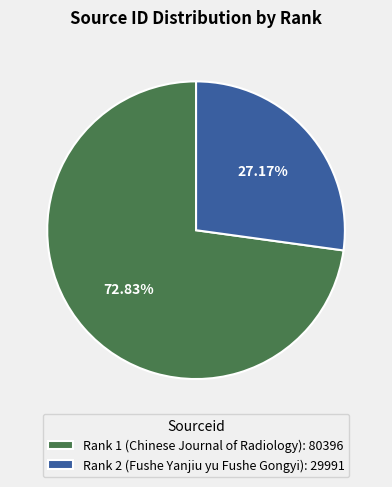

Combined, do Rank 1 (Chinese Journal of Radiology) and Rank 2 (Fushe Yanjiu yu Fushe Gongyi) account for over 50%?

Yes